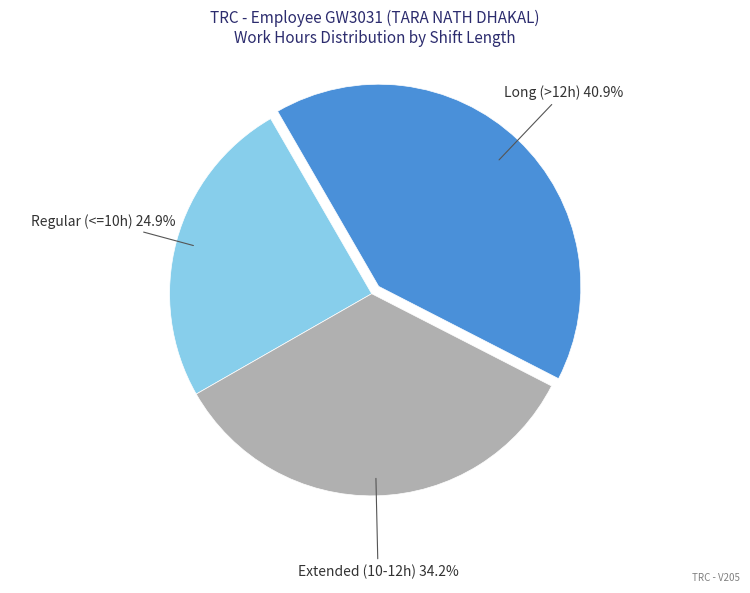

Is there any slice that represents more than half of the pie?

No